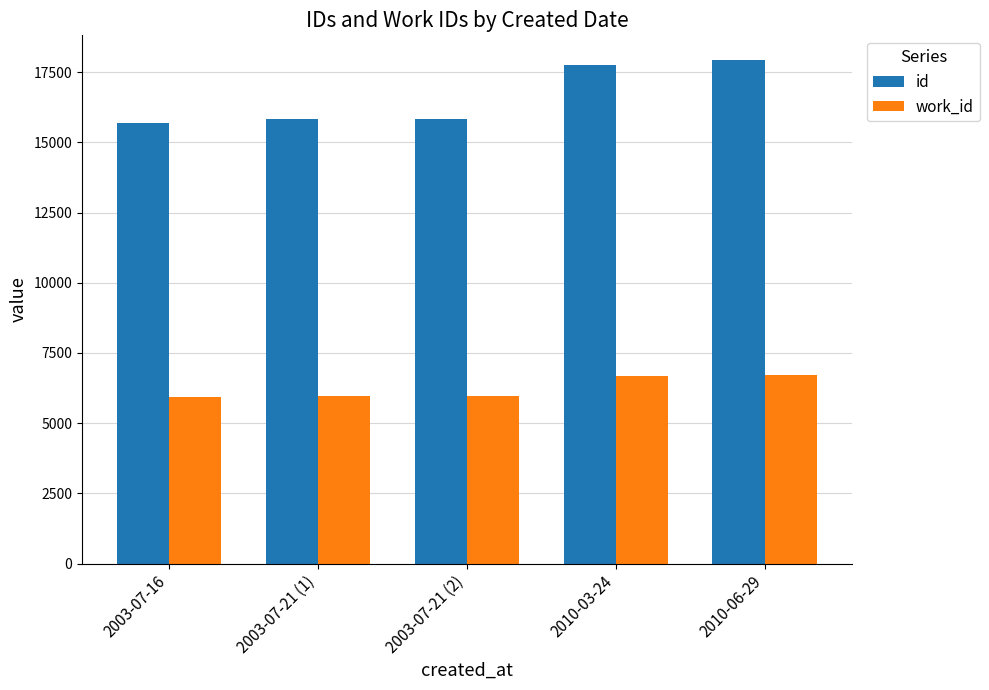

Read the id value at 2003-07-16, to the nearest 10.

15710